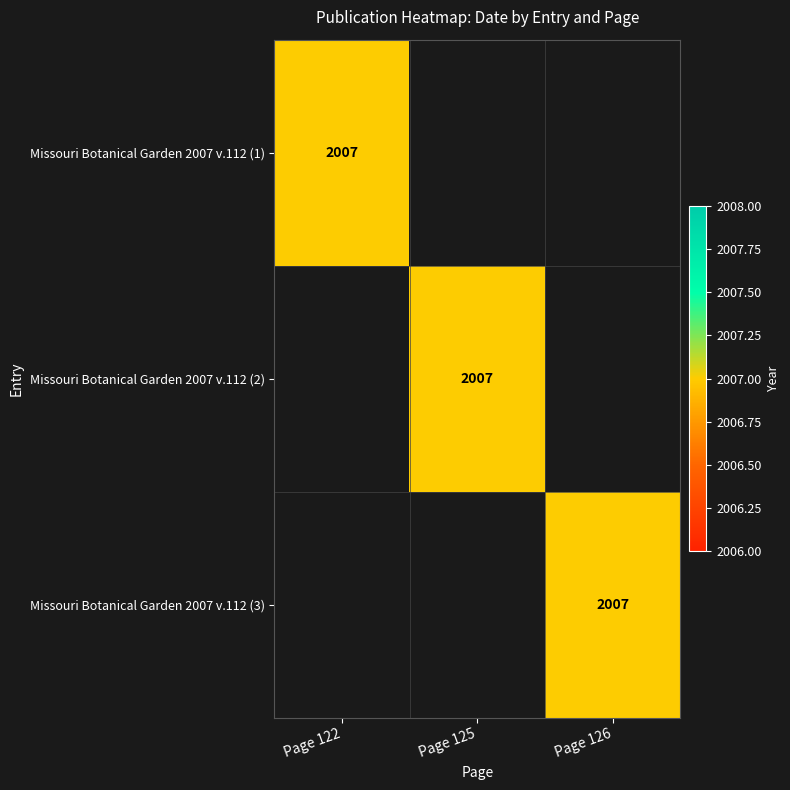

True or false: Missouri Botanical Garden 2007 v.112 (1) has a value of 2007 at Page 122.

True